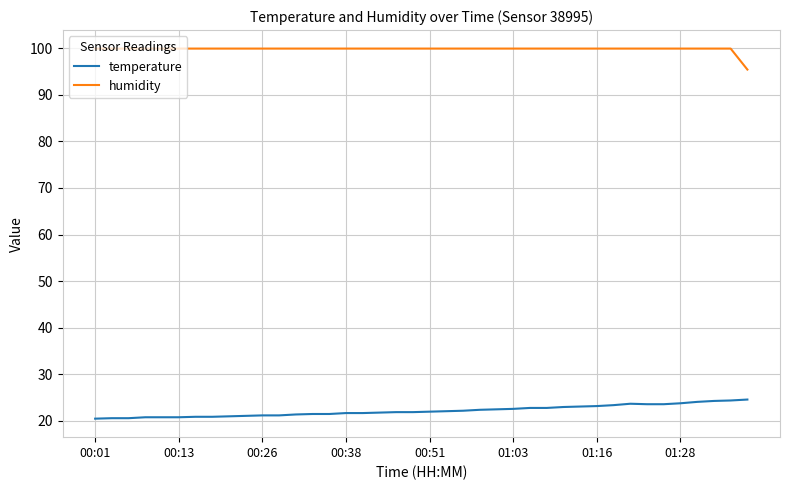

What is the difference between the maximum and minimum values in the temperature series?

4.1